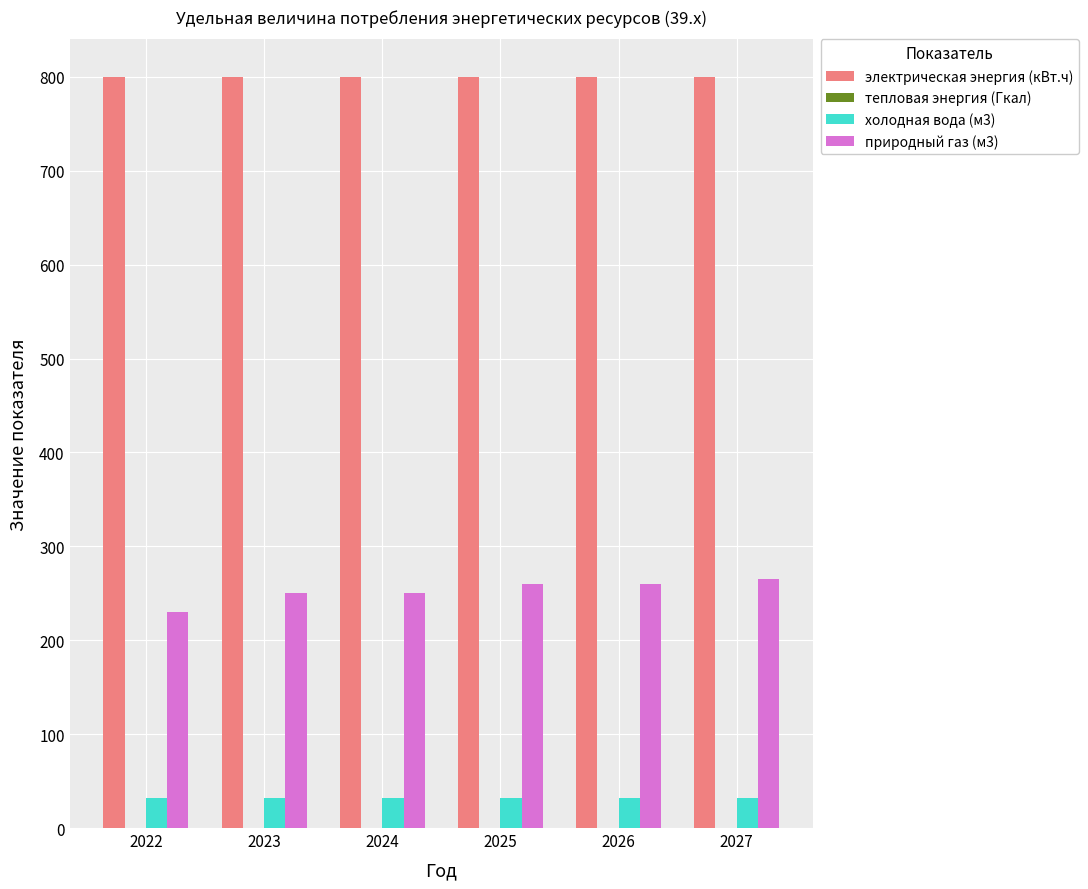

What is the maximum value shown in the chart?

800.0